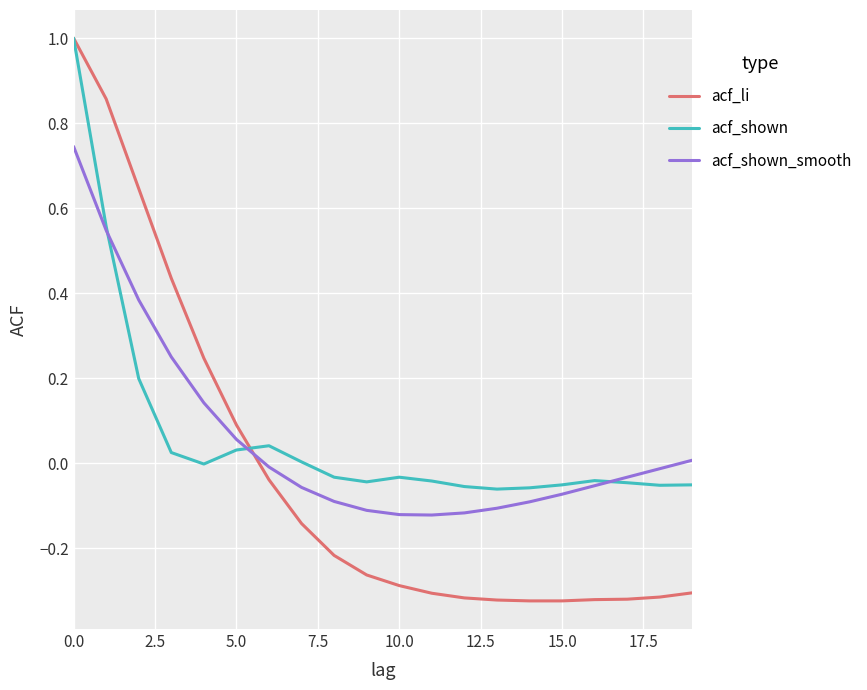

Is this an area chart (filled region under the line)?

No